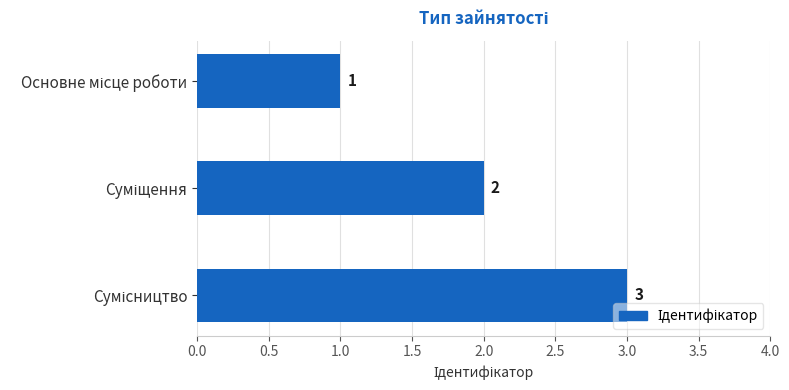

Count the values in the range 1 to 3.

3